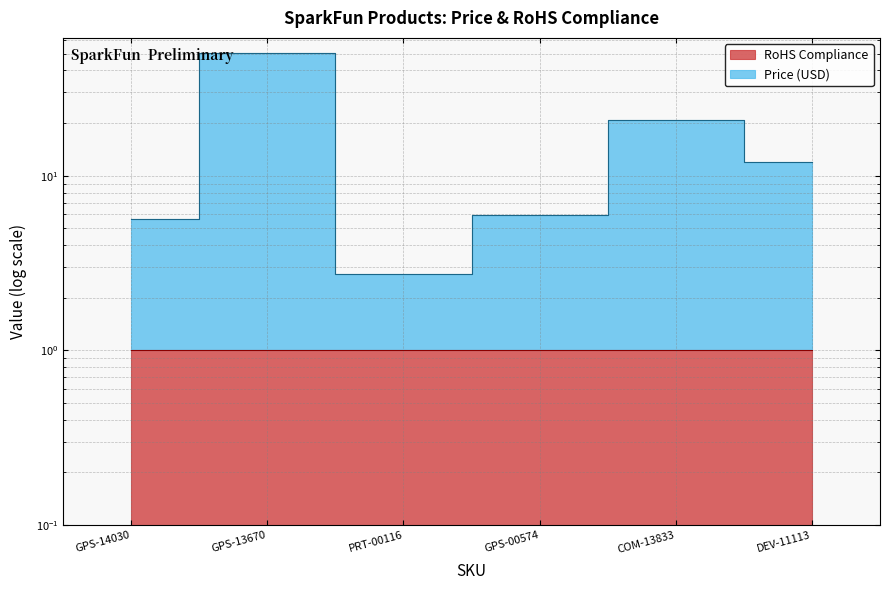

Reading left to right, list all the values displayed in this chart.

5.7	50.5	2.8	6.0	20.9	11.9